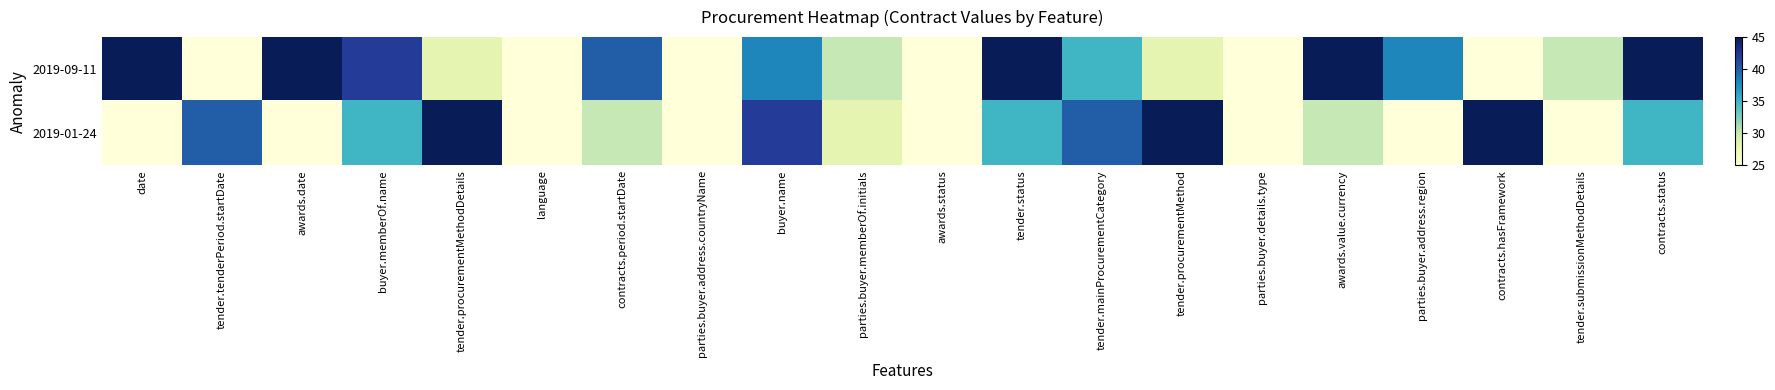

At how many categories does at least one series exceed 35?

14